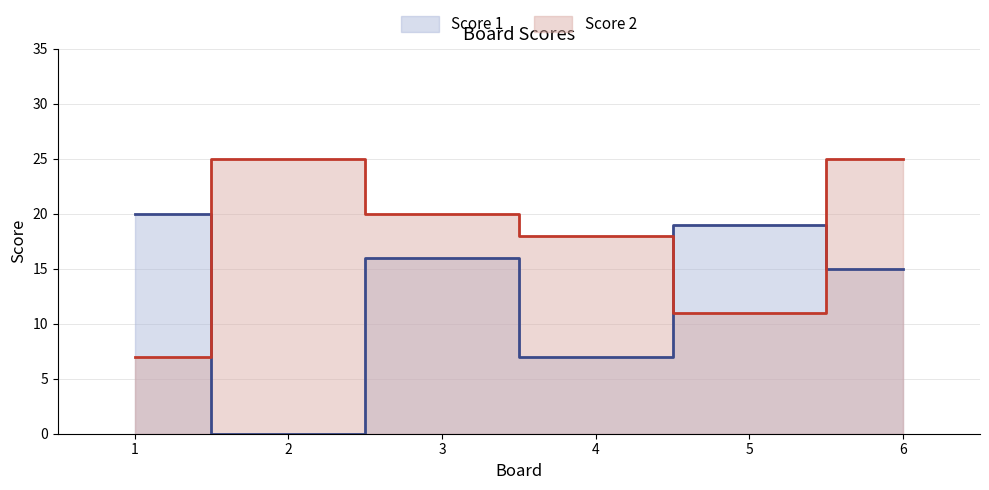

Which series has the largest total across all categories?

Score 2